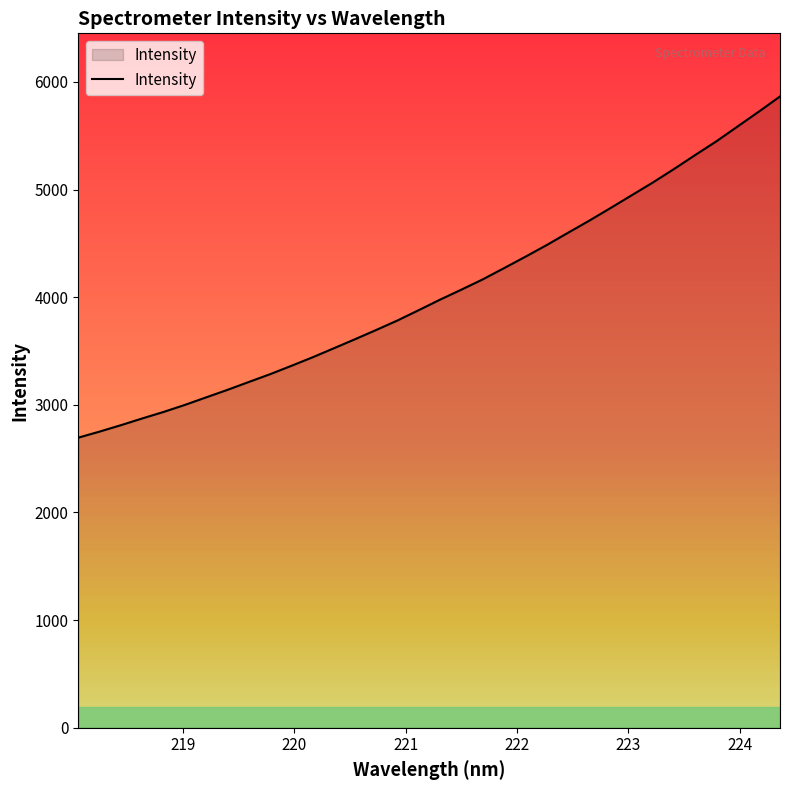

What is the sum of all values?

137670.6